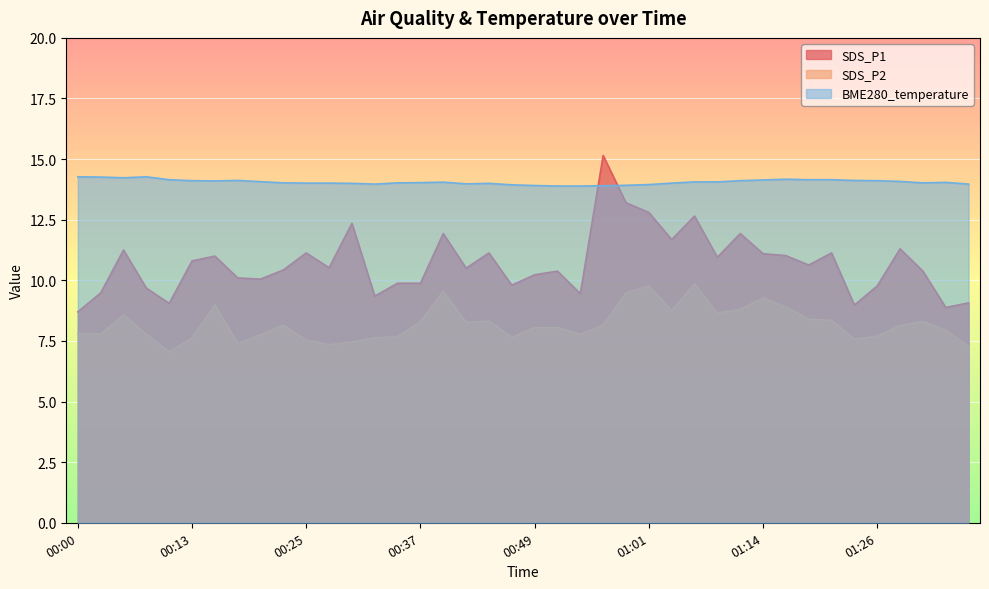

Which label corresponds to the largest value in the chart?

00:57